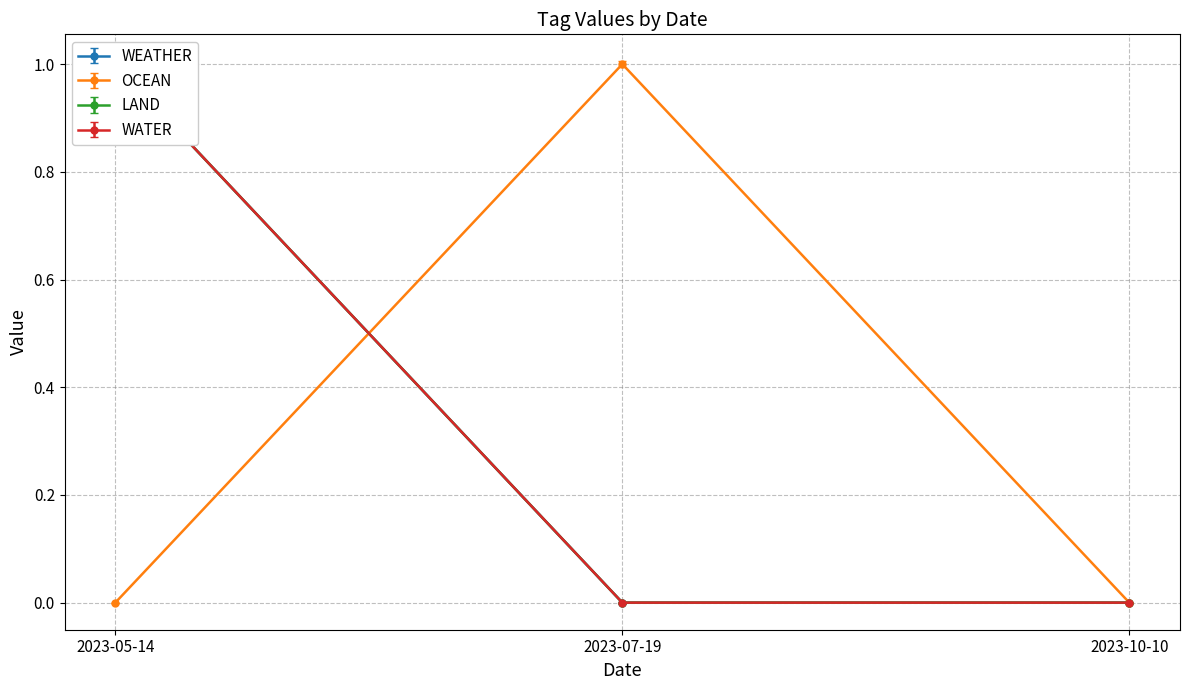

The OCEAN series shows 2 at 2023-07-19. True or false?

False